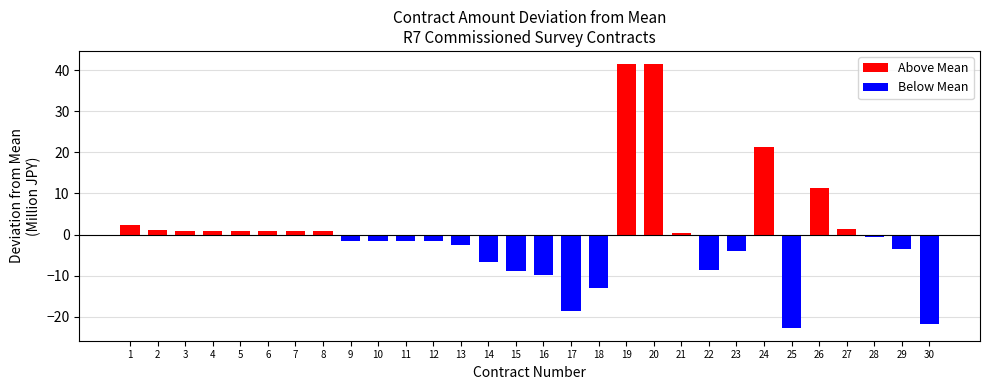

Is the value of Above Mean (series) at 1 greater than the value of Below Mean (series) at 3?

Yes